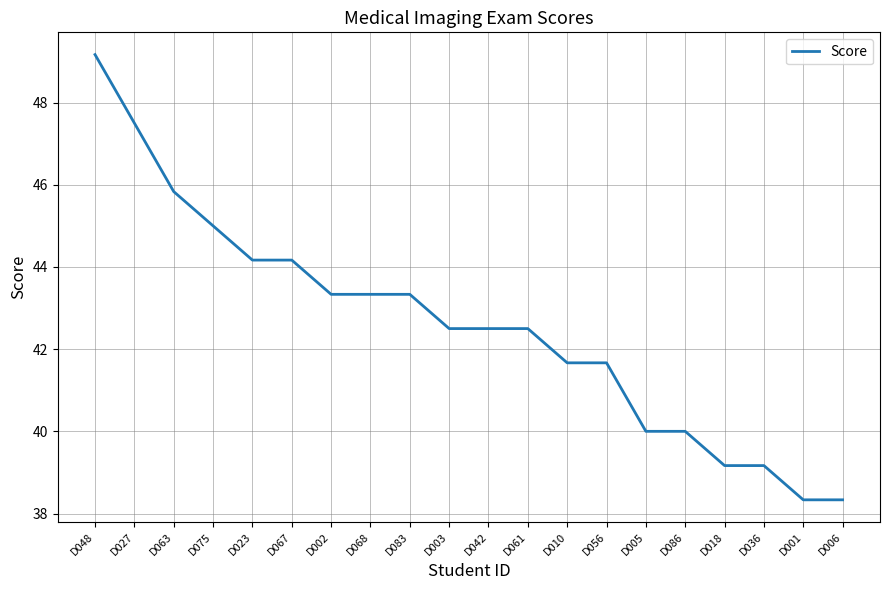

How many lines are shown in the chart?

1